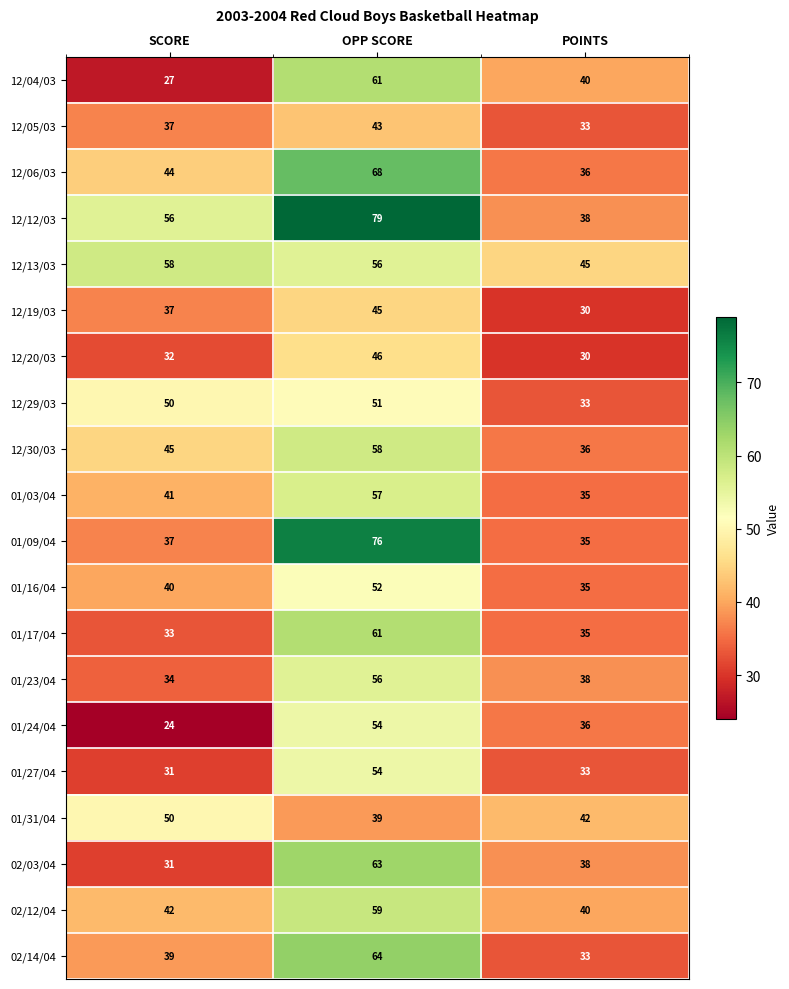

What is the greatest value displayed?

79